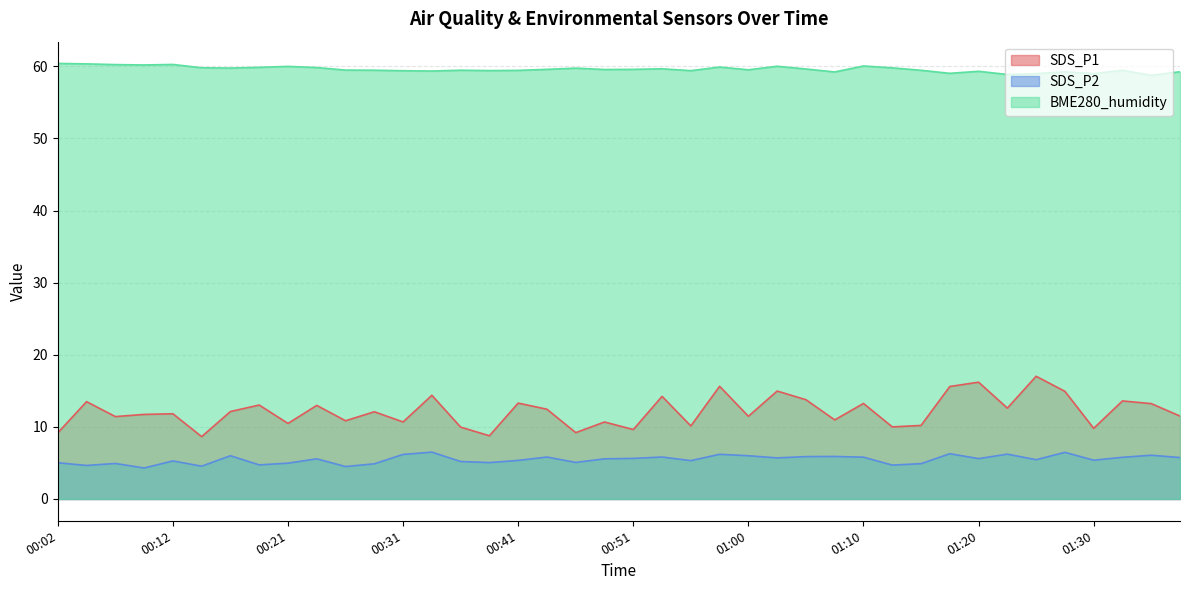

What are all the series names shown in the legend?

SDS_P1, SDS_P2, BME280_humidity